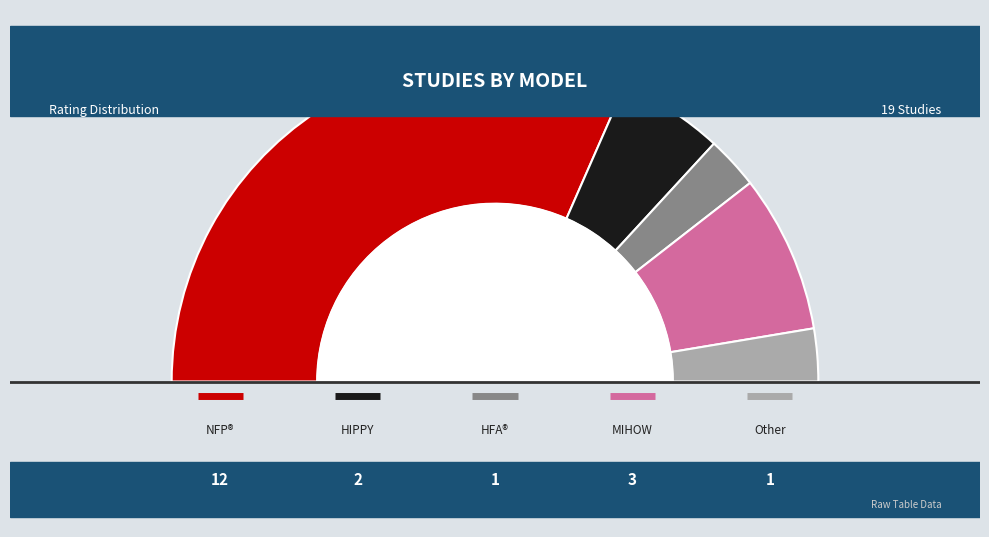

Is it true that Healthy Families America (HFA)® is 1% of the pie?

False